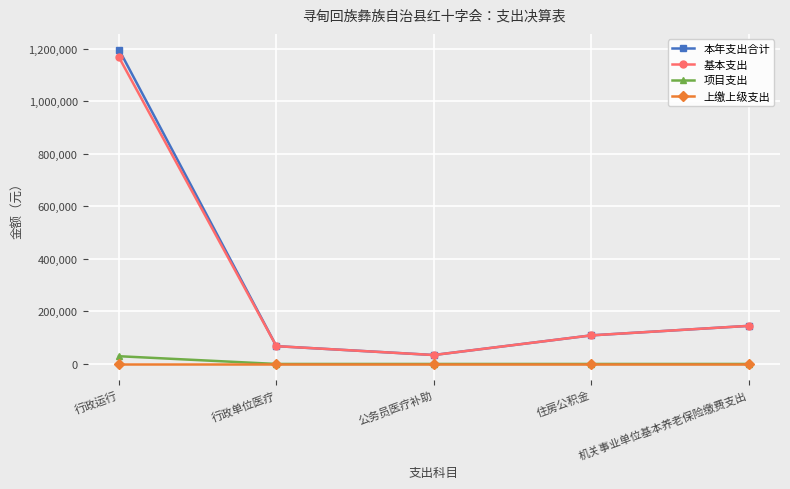

Rank the series by their maximum value, from highest to lowest.

本年支出合计, 基本支出, 项目支出, 上缴上级支出